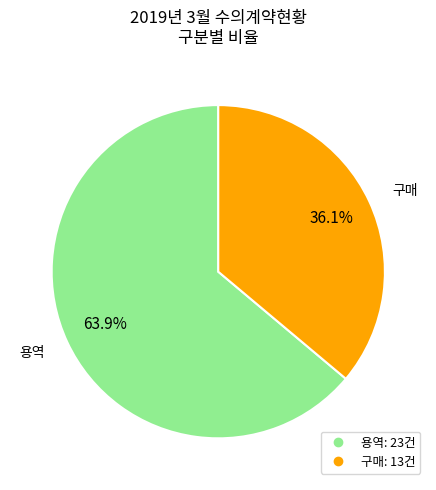

What is the smallest slice in the pie chart?

구매